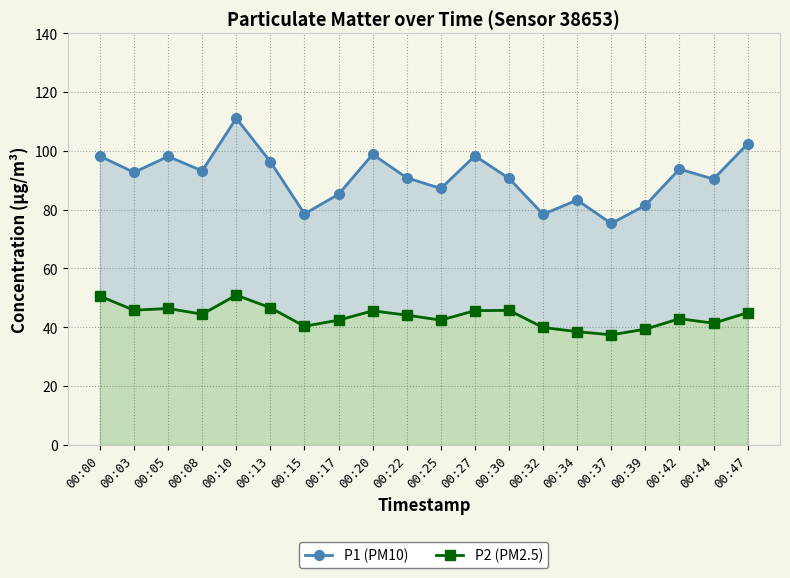

How many lines are shown in the chart?

2